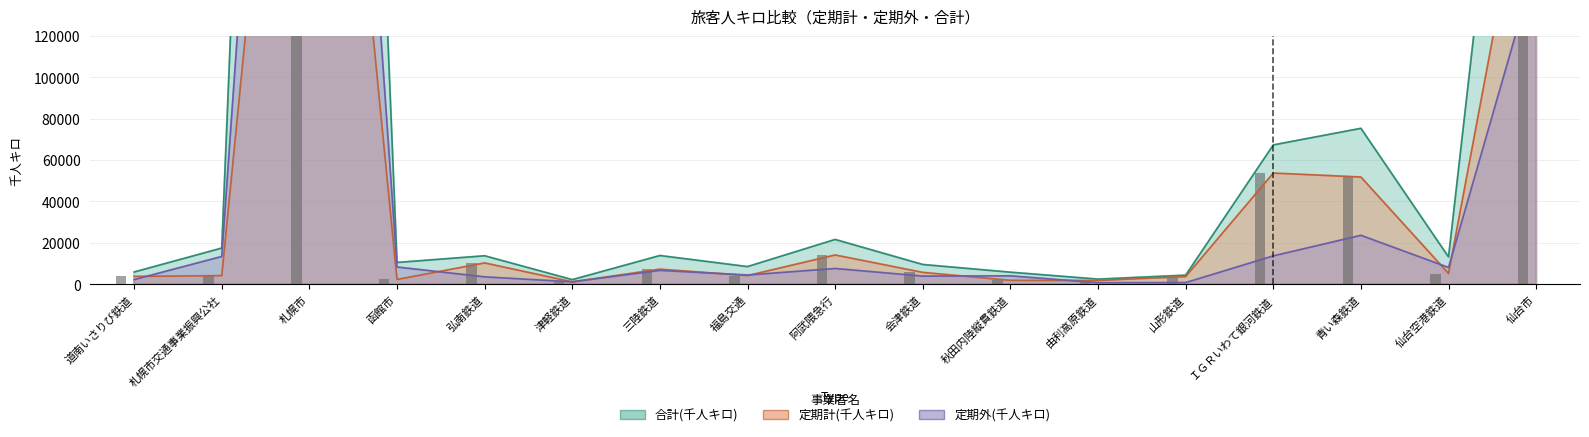

What are all the series names shown in the legend?

定期計(千人キロ), 定期外(千人キロ), 合計(千人キロ)